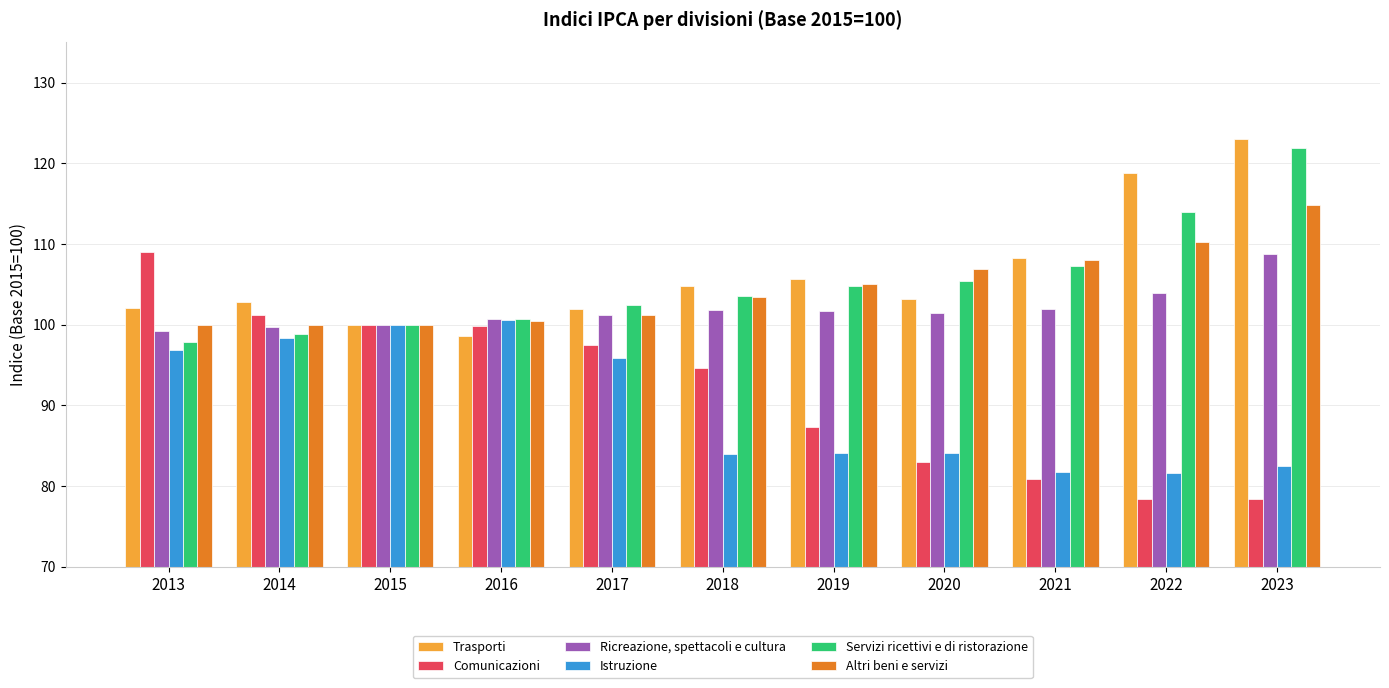

List the series in order of their peak value, lowest first.

Istruzione, Ricreazione, spettacoli e cultura, Comunicazioni, Altri beni e servizi, Servizi ricettivi e di ristorazione, Trasporti